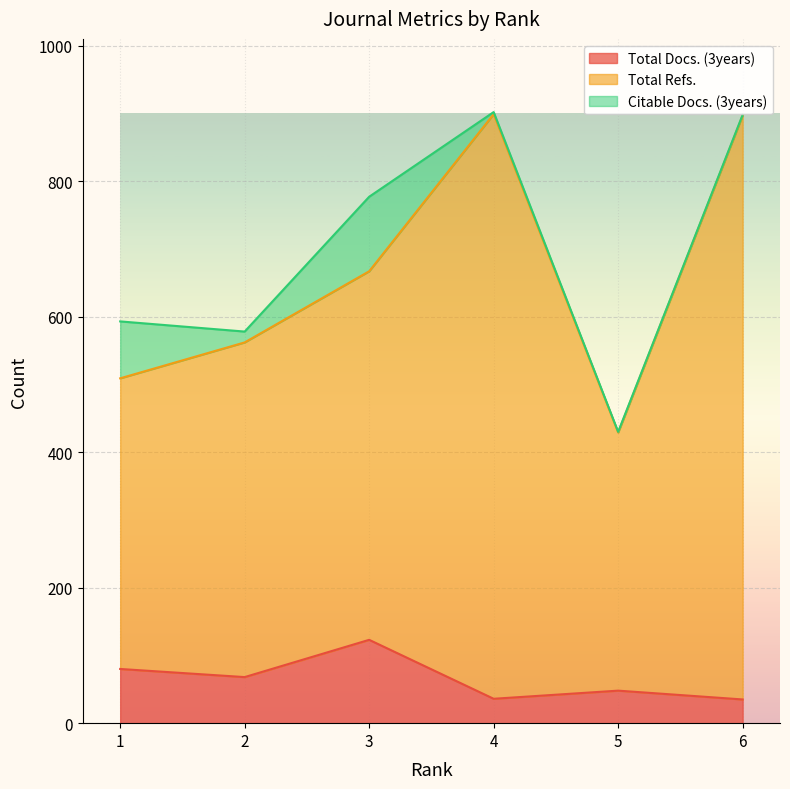

What is the value of the Total Docs. (3years) point at the 1st from the left?

80